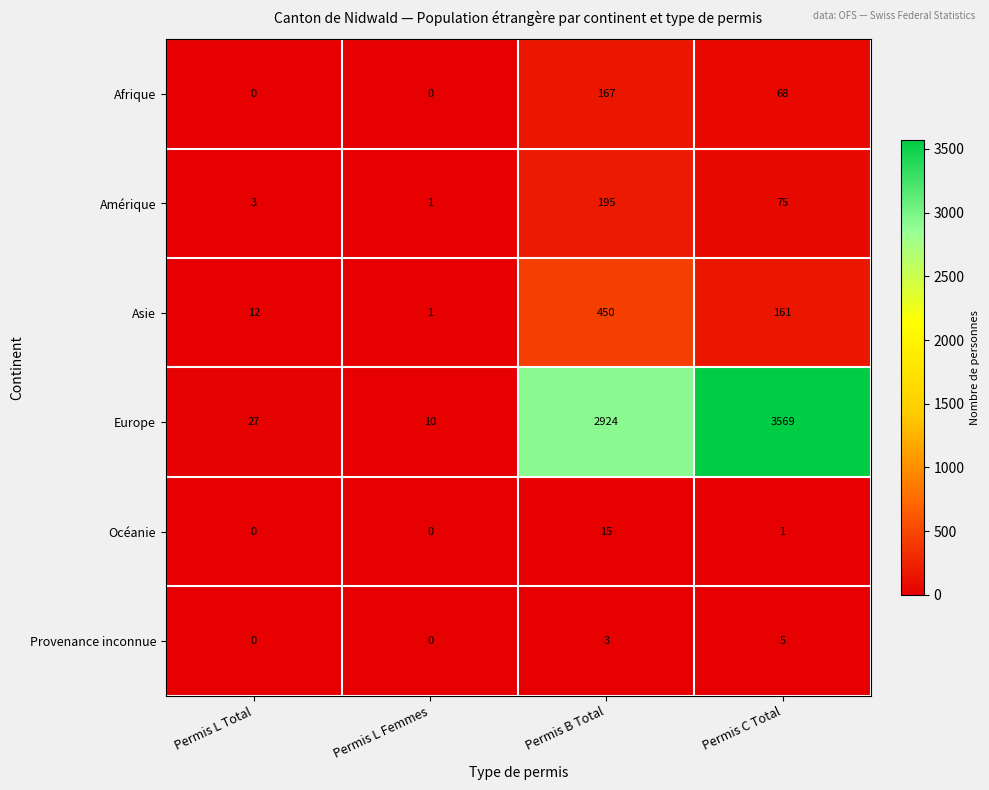

What is the average value of the Afrique series?

59